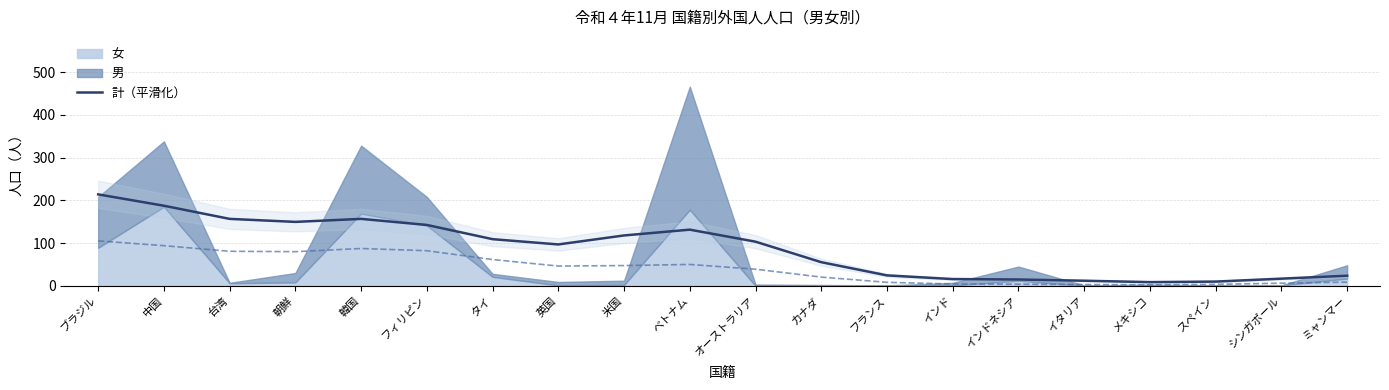

How many data points are less than 103?

10